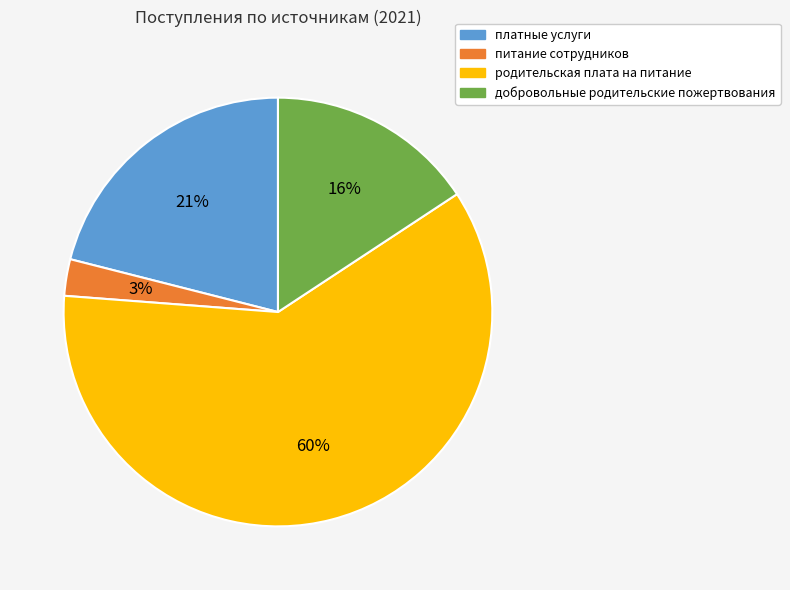

Approximately how many times larger is the value at родительская плата на питание compared to платные услуги?

2.9